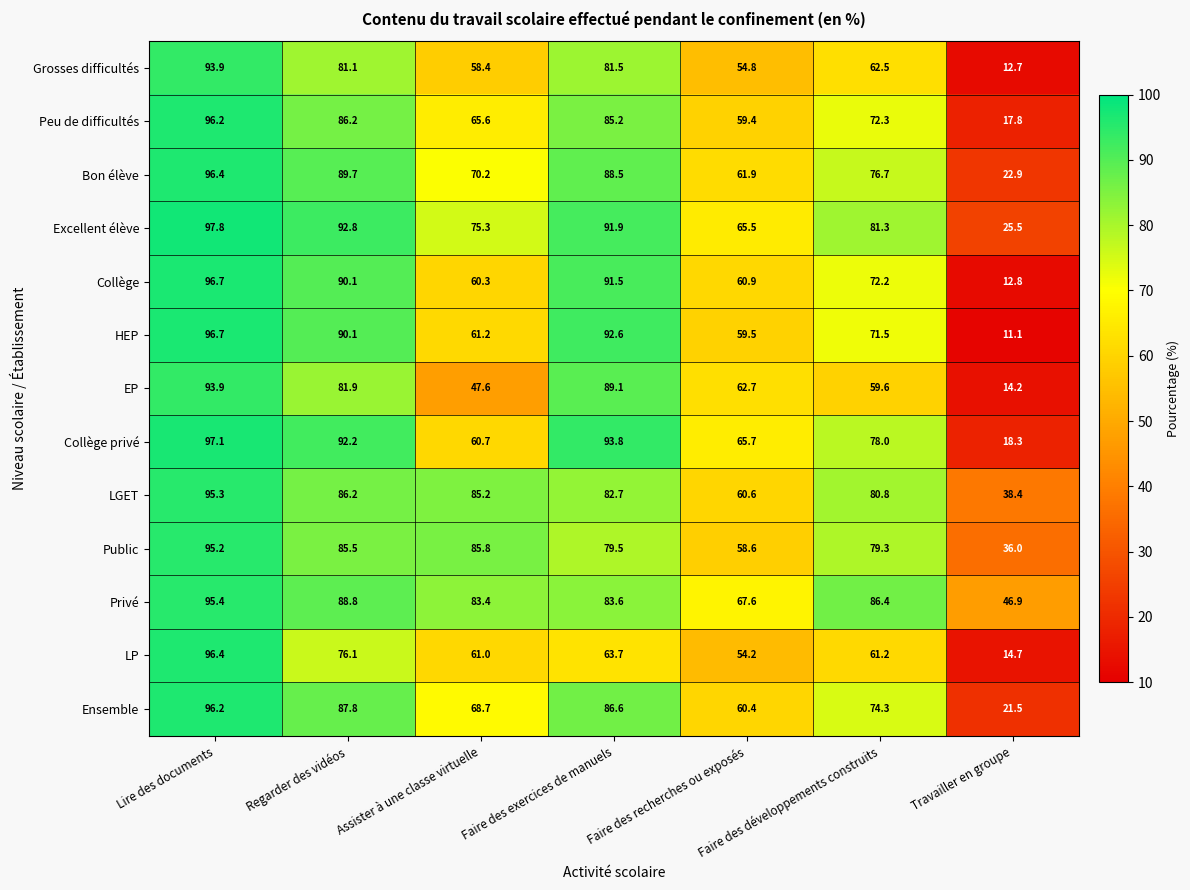

What is the spread (max minus min) of values at Faire des exercices de manuels?

30.1